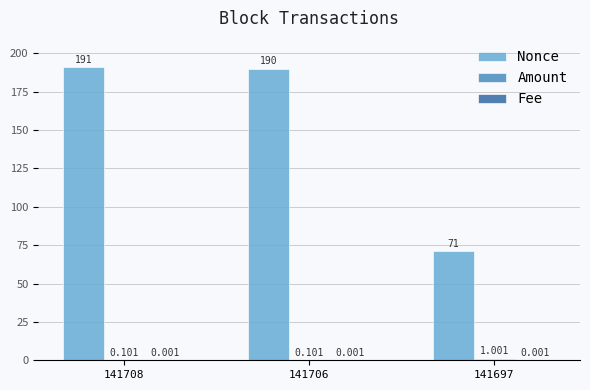

Which series has the largest total across all categories?

Nonce